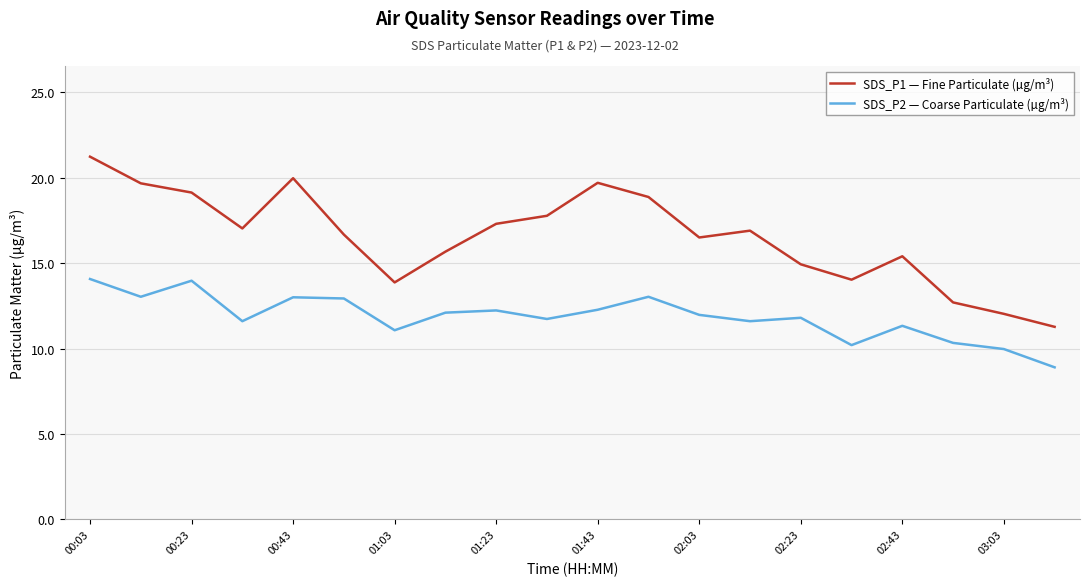

What is the minimum value for SDS_P2 — Coarse Particulate (µg/m³)?

8.9